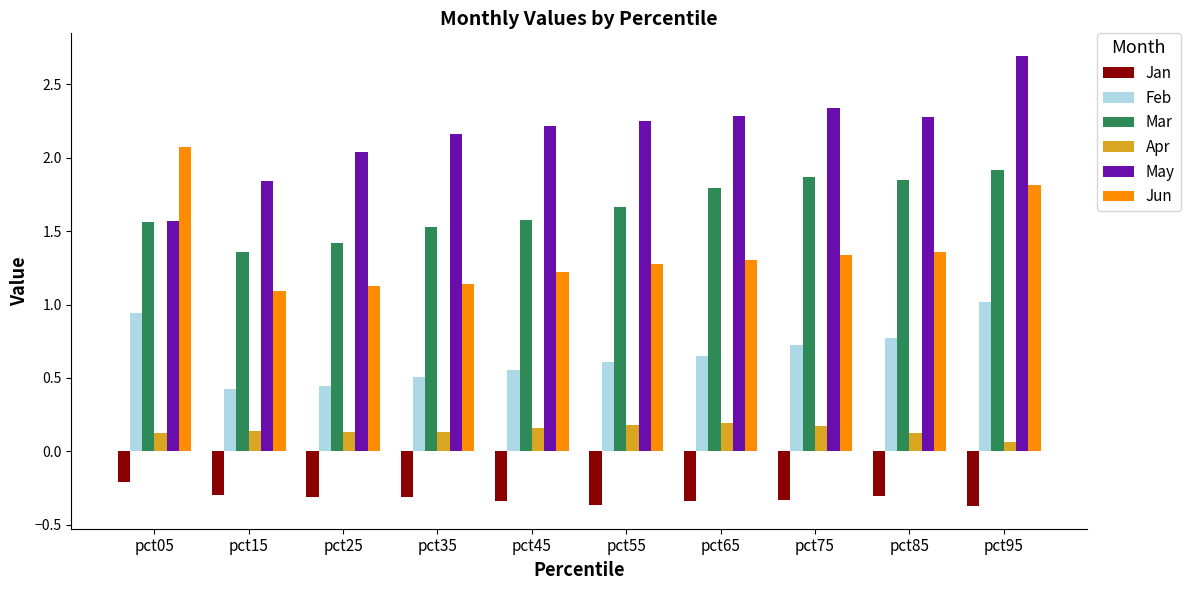

Which label corresponds to the largest value in the chart?

pct95